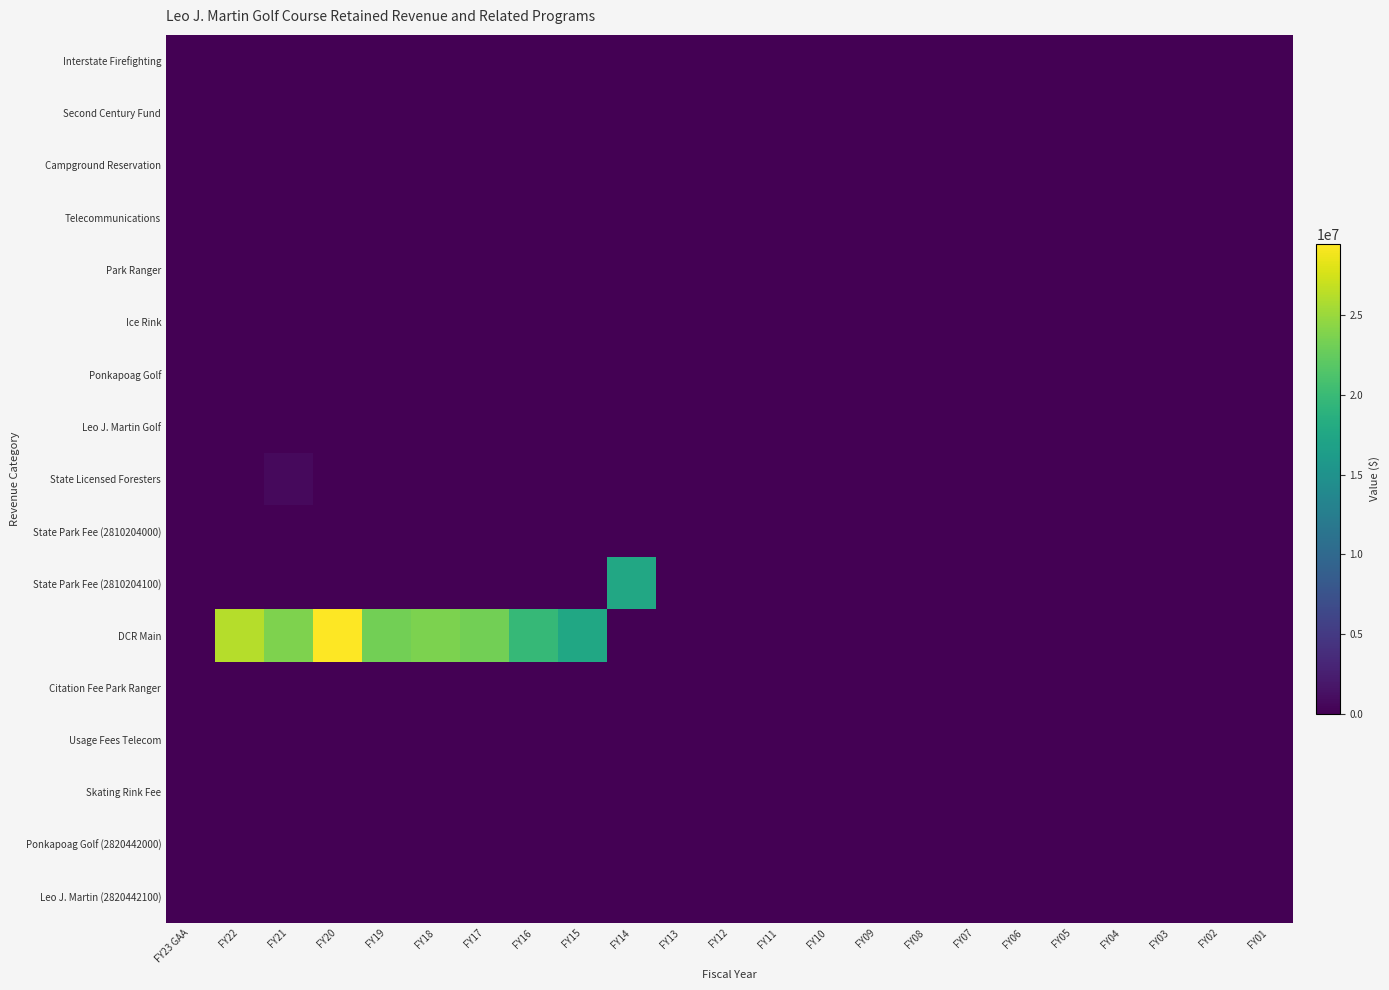

Reading left to right, list all the values displayed in this chart.

Interstate Firefighting: FY23 GAA=0	FY22=0	FY21=0	FY20=0	FY19=0	FY18=0	FY17=0	FY16=0	FY15=0	FY14=0	FY13=0	FY12=0	FY11=0	FY10=0	FY09=0	FY08=0	FY07=0	FY06=0	FY05=0	FY04=0	FY03=0	FY02=0	FY01=0
Second Century Fund: FY23 GAA=0	FY22=0	FY21=0	FY20=0	FY19=0	FY18=0	FY17=0	FY16=0	FY15=0	FY14=0	FY13=0	FY12=0	FY11=0	FY10=0	FY09=0	FY08=0	FY07=0	FY06=0	FY05=0	FY04=0	FY03=0	FY02=0	FY01=0
Campground Reservation: FY23 GAA=0	FY22=0	FY21=0	FY20=0	FY19=0	FY18=0	FY17=0	FY16=0	FY15=0	FY14=0	FY13=0	FY12=0	FY11=0	FY10=0	FY09=0	FY08=0	FY07=0	FY06=0	FY05=0	FY04=0	FY03=0	FY02=0	FY01=0
Telecommunications: FY23 GAA=0	FY22=0	FY21=0	FY20=0	FY19=0	FY18=0	FY17=0	FY16=0	FY15=0	FY14=0	FY13=0	FY12=0	FY11=0	FY10=0	FY09=0	FY08=0	FY07=0	FY06=0	FY05=0	FY04=0	FY03=0	FY02=0	FY01=0
Park Ranger: FY23 GAA=0	FY22=0	FY21=0	FY20=0	FY19=0	FY18=0	FY17=0	FY16=0	FY15=0	FY14=0	FY13=0	FY12=0	FY11=0	FY10=0	FY09=0	FY08=0	FY07=0	FY06=0	FY05=0	FY04=0	FY03=0	FY02=0	FY01=0
Ice Rink: FY23 GAA=0	FY22=0	FY21=0	FY20=0	FY19=0	FY18=0	FY17=0	FY16=0	FY15=0	FY14=0	FY13=0	FY12=0	FY11=0	FY10=0	FY09=0	FY08=0	FY07=0	FY06=0	FY05=0	FY04=0	FY03=0	FY02=0	FY01=0
Ponkapoag Golf: FY23 GAA=0	FY22=0	FY21=0	FY20=0	FY19=0	FY18=0	FY17=0	FY16=0	FY15=0	FY14=0	FY13=0	FY12=0	FY11=0	FY10=0	FY09=0	FY08=0	FY07=0	FY06=0	FY05=0	FY04=0	FY03=0	FY02=0	FY01=0
Leo J. Martin Golf: FY23 GAA=0	FY22=0	FY21=0	FY20=0	FY19=0	FY18=0	FY17=0	FY16=0	FY15=0	FY14=0	FY13=0	FY12=0	FY11=0	FY10=0	FY09=0	FY08=0	FY07=0	FY06=0	FY05=0	FY04=0	FY03=0	FY02=0	FY01=0
State Licensed Foresters: FY23 GAA=0	FY22=0	FY21=715645	FY20=0	FY19=0	FY18=0	FY17=0	FY16=0	FY15=0	FY14=0	FY13=0	FY12=0	FY11=0	FY10=0	FY09=0	FY08=0	FY07=0	FY06=0	FY05=0	FY04=0	FY03=0	FY02=0	FY01=0
State Park Fee (2810204000): FY23 GAA=0	FY22=0	FY21=0	FY20=0	FY19=0	FY18=0	FY17=0	FY16=0	FY15=0	FY14=0	FY13=0	FY12=0	FY11=0	FY10=0	FY09=0	FY08=0	FY07=0	FY06=0	FY05=0	FY04=0	FY03=0	FY02=0	FY01=0
State Park Fee (2810204100): FY23 GAA=0	FY22=0	FY21=0	FY20=0	FY19=0	FY18=0	FY17=0	FY16=0	FY15=0	FY14=17679411	FY13=0	FY12=0	FY11=0	FY10=0	FY09=0	FY08=0	FY07=0	FY06=0	FY05=0	FY04=0	FY03=0	FY02=0	FY01=0
DCR Main: FY23 GAA=0	FY22=26165015	FY21=23756481	FY20=29461789	FY19=23199555	FY18=23706784	FY17=23242903	FY16=19729431	FY15=17553810	FY14=0	FY13=0	FY12=0	FY11=0	FY10=0	FY09=0	FY08=0	FY07=0	FY06=0	FY05=0	FY04=0	FY03=0	FY02=0	FY01=0
Citation Fee Park Ranger: FY23 GAA=0	FY22=0	FY21=0	FY20=0	FY19=0	FY18=0	FY17=0	FY16=0	FY15=0	FY14=0	FY13=0	FY12=0	FY11=0	FY10=0	FY09=0	FY08=0	FY07=0	FY06=0	FY05=0	FY04=0	FY03=0	FY02=0	FY01=0
Usage Fees Telecom: FY23 GAA=0	FY22=0	FY21=0	FY20=0	FY19=0	FY18=0	FY17=0	FY16=0	FY15=0	FY14=0	FY13=0	FY12=0	FY11=0	FY10=0	FY09=0	FY08=0	FY07=0	FY06=0	FY05=0	FY04=0	FY03=0	FY02=0	FY01=0
Skating Rink Fee: FY23 GAA=0	FY22=0	FY21=0	FY20=0	FY19=0	FY18=0	FY17=0	FY16=0	FY15=0	FY14=0	FY13=0	FY12=0	FY11=0	FY10=0	FY09=0	FY08=0	FY07=0	FY06=0	FY05=0	FY04=0	FY03=0	FY02=0	FY01=0
Ponkapoag Golf (2820442000): FY23 GAA=0	FY22=0	FY21=0	FY20=0	FY19=0	FY18=0	FY17=0	FY16=0	FY15=0	FY14=0	FY13=0	FY12=0	FY11=0	FY10=0	FY09=0	FY08=0	FY07=0	FY06=0	FY05=0	FY04=0	FY03=0	FY02=0	FY01=0
Leo J. Martin (2820442100): FY23 GAA=0	FY22=0	FY21=0	FY20=0	FY19=0	FY18=0	FY17=0	FY16=0	FY15=0	FY14=0	FY13=0	FY12=0	FY11=0	FY10=0	FY09=0	FY08=0	FY07=0	FY06=0	FY05=0	FY04=0	FY03=0	FY02=0	FY01=0